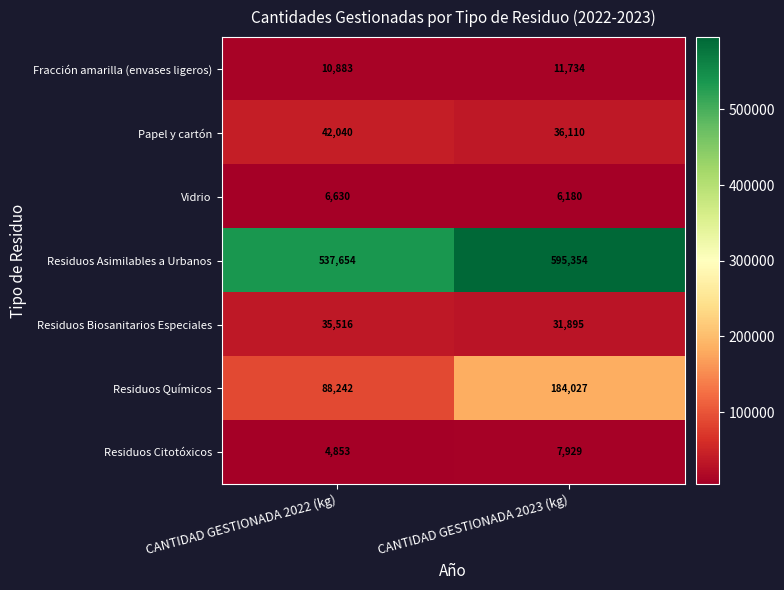

Is the value of Vidrio at CANTIDAD GESTIONADA 2022 (kg) greater than the value of Residuos Biosanitarios Especiales at CANTIDAD GESTIONADA 2022 (kg)?

No